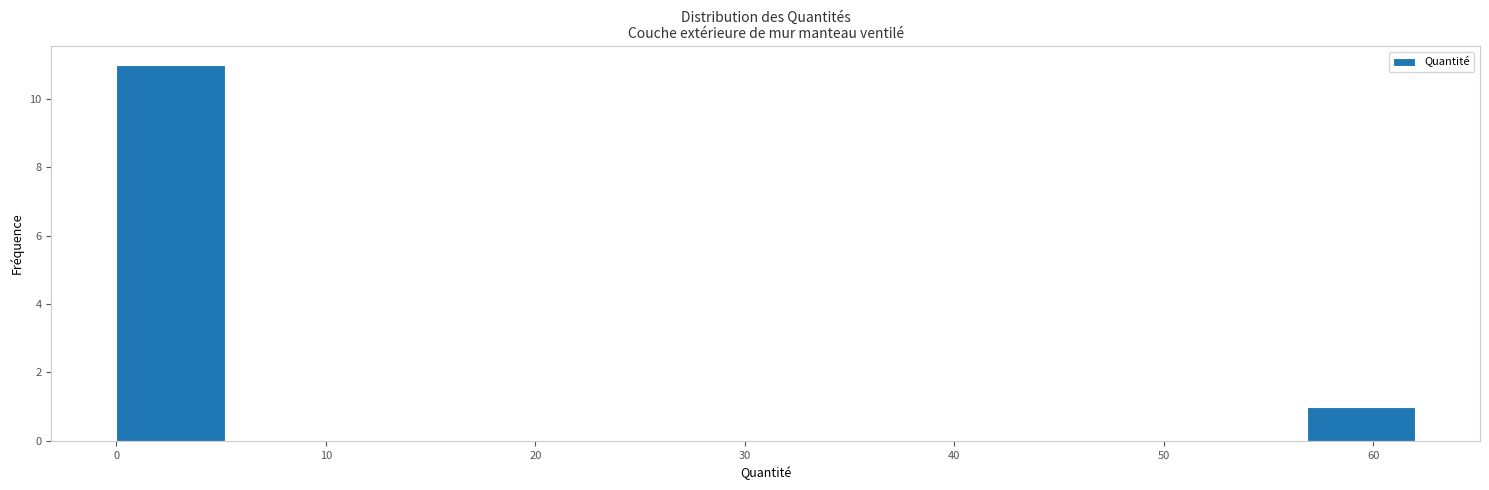

Reading left to right, list every bar in this chart as the range it spans on the x-axis followed by its height. Neither the bar edges nor the heights are printed on the chart, so give them approximately, as read against the axes.

0 to 5: 11
5 to 10: 0
10 to 16: 0
16 to 21: 0
21 to 26: 0
26 to 31: 0
31 to 36: 0
36 to 41: 0
41 to 47: 0
47 to 52: 0
52 to 57: 0
57 to 62: 1